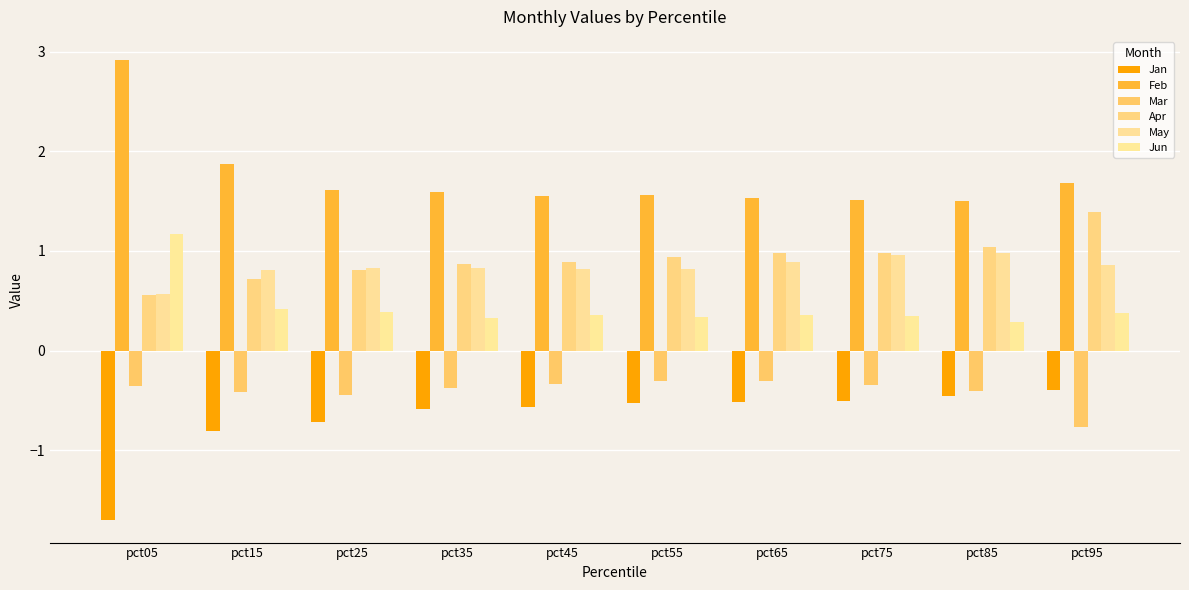

How many groups of bars are there?

10